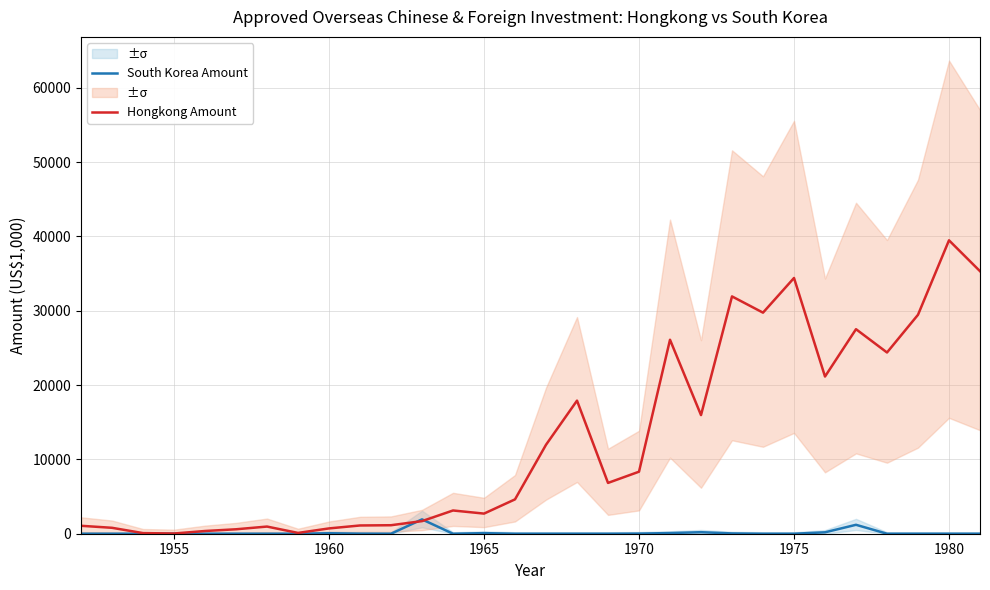

How many interior local valleys does the South Korea Amount series have?

2